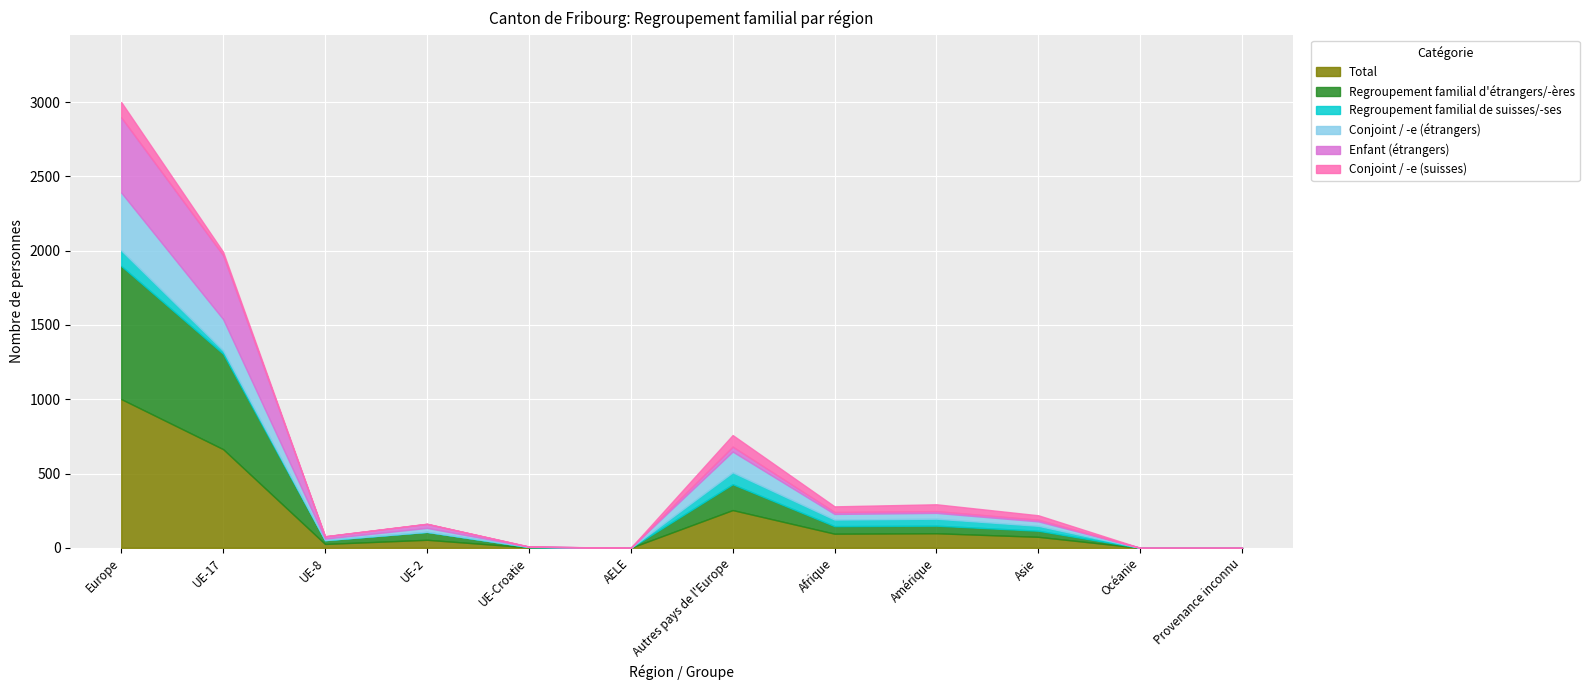

The value of Regroupement familial d'étrangers/-ères at Provenance inconnu is 0. True or false?

True